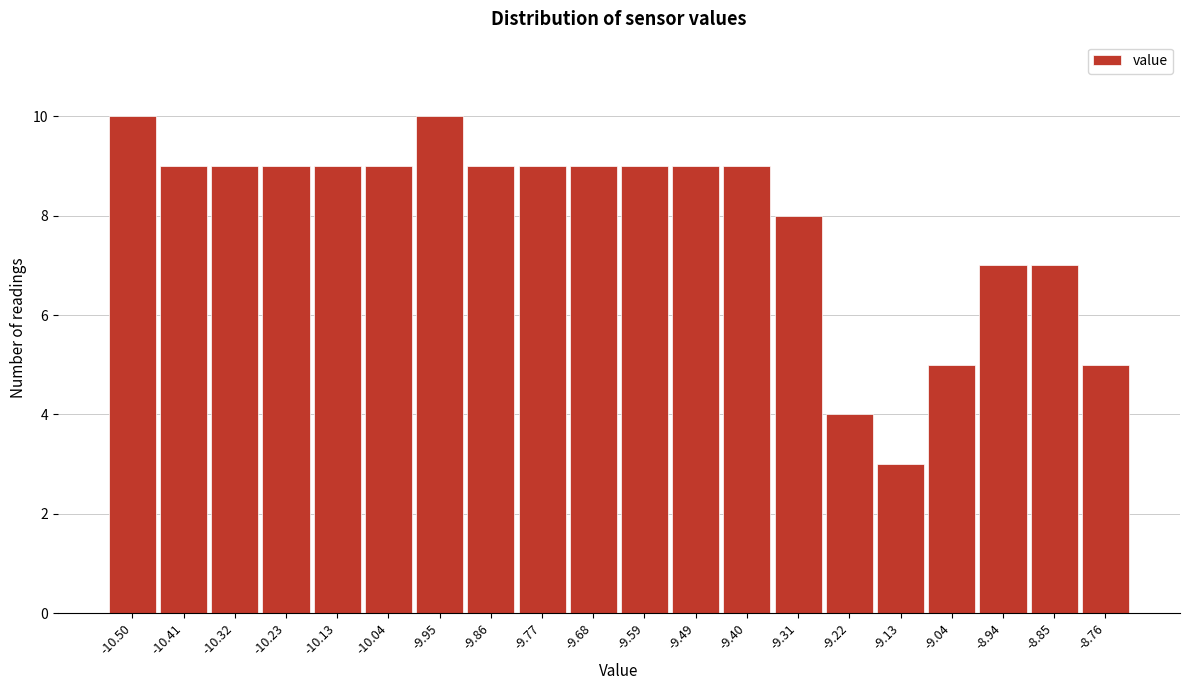

Reading left to right, list all the values displayed in this chart.

10	9	9	9	9	9	10	9	9	9	9	9	9	8	4	3	5	7	7	5